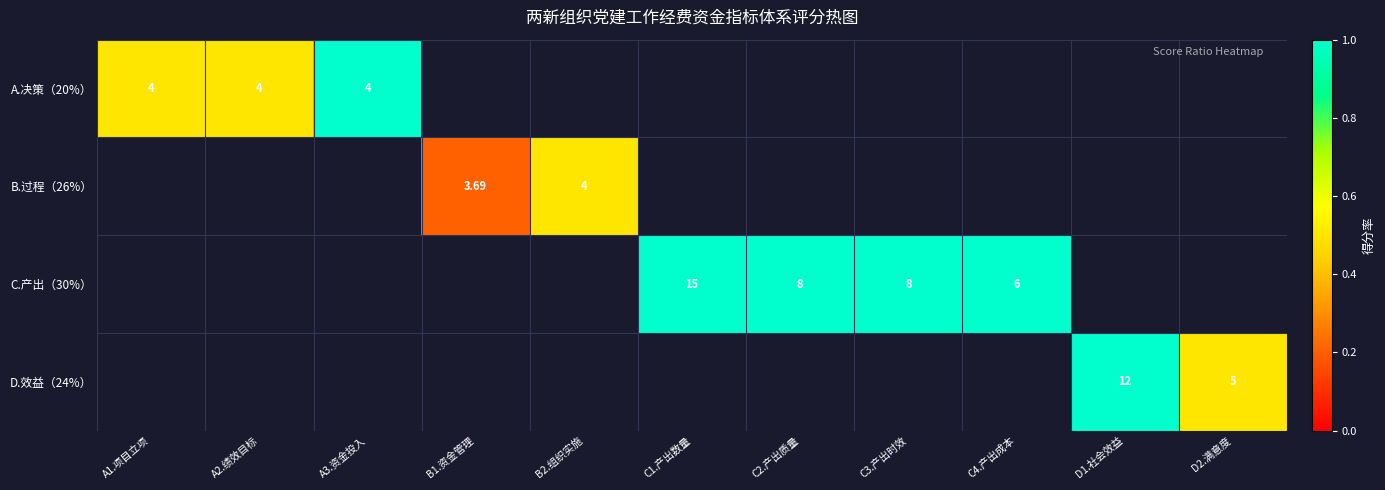

How many series are shown in this chart?

4